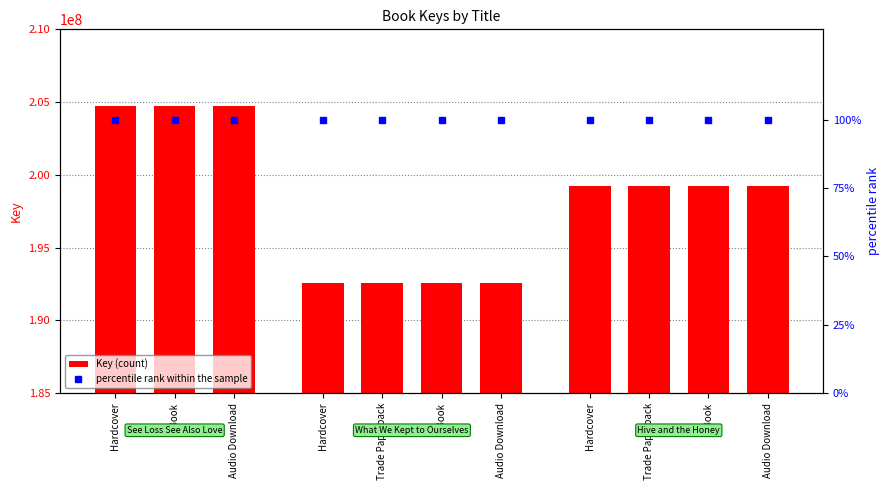

Reading left to right, extract all data points from this chart.

Key (count): 204726350	204726350	204726350	192536963	192536963	192536963	192536963	199205736	199205736	199205736	199205736
percentile rank within the sample: 100	100	100	100	100	100	100	100	100	100	100